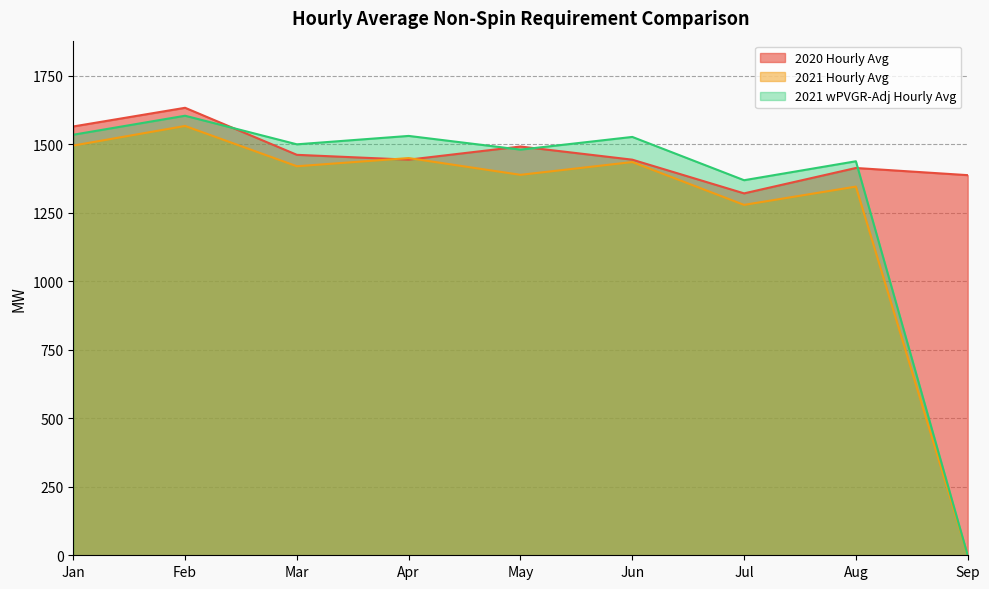

At how many categories does at least one series exceed 20?

9